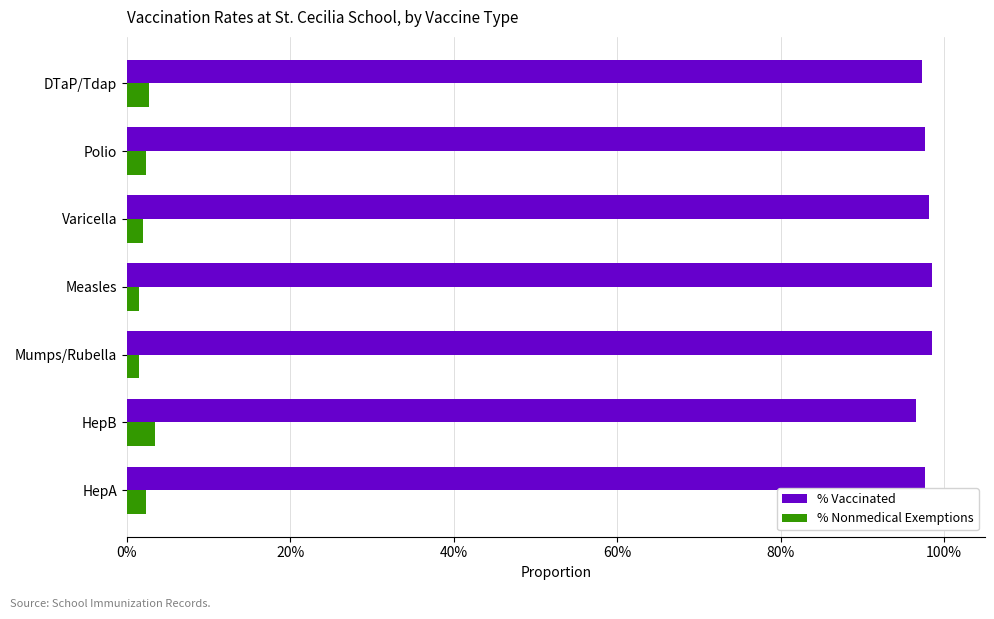

What are all the series names shown in the legend?

% Vaccinated, % Nonmedical Exemptions